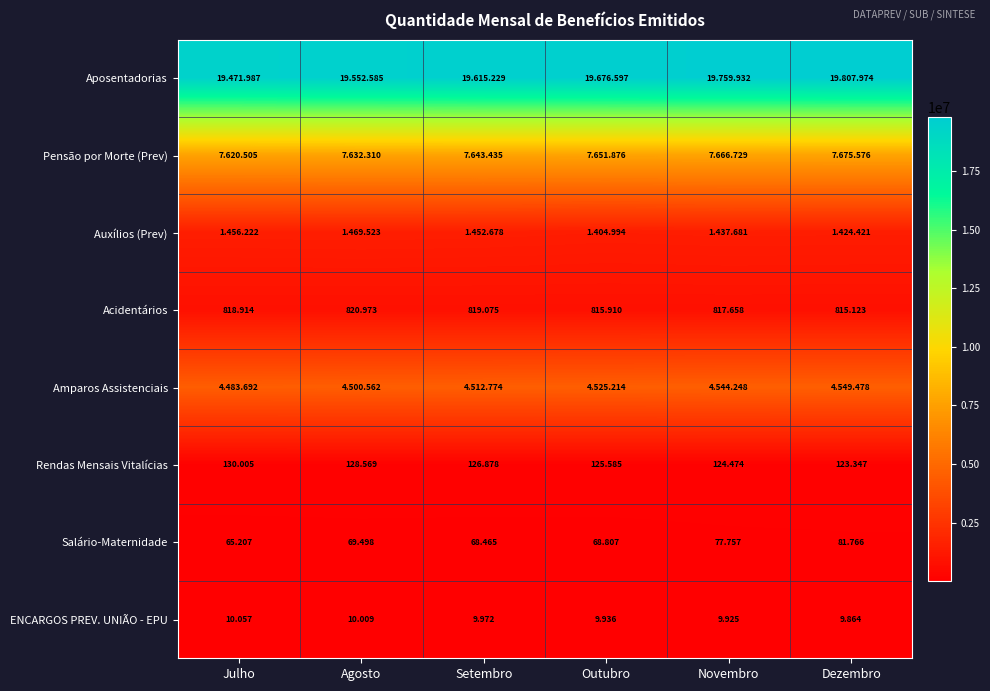

Where does the Amparos Assistenciais series first go above 4525214?

Novembro